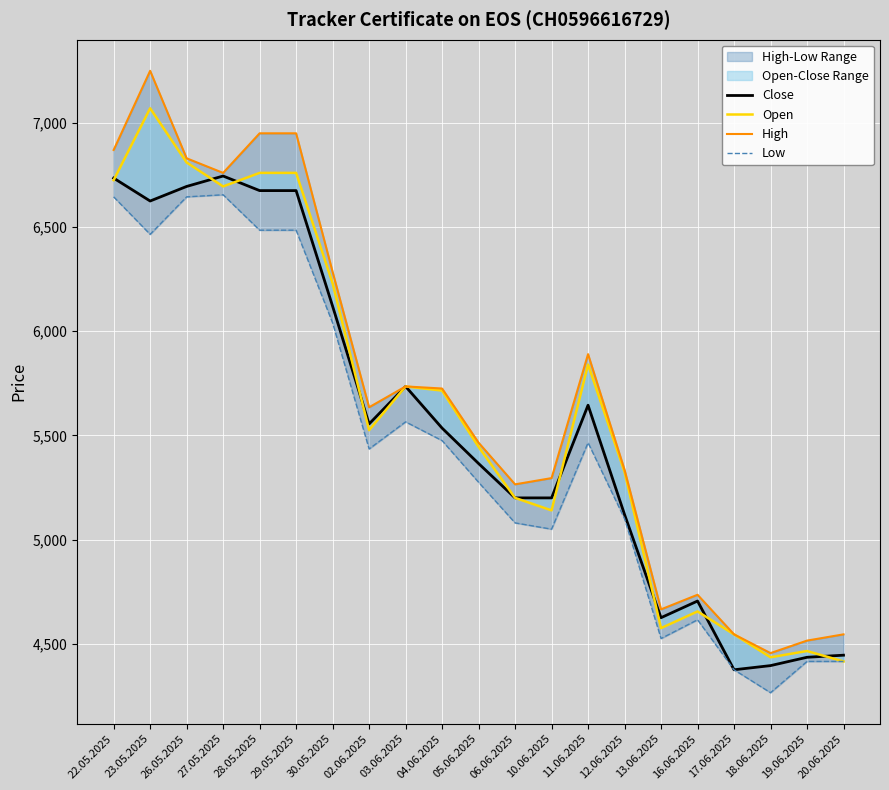

Where does the Low series first go above 5435?

22.05.2025